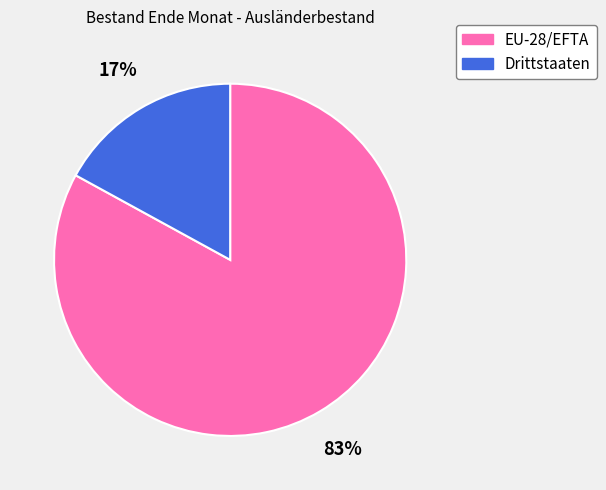

Is there any slice that represents more than half of the pie?

Yes